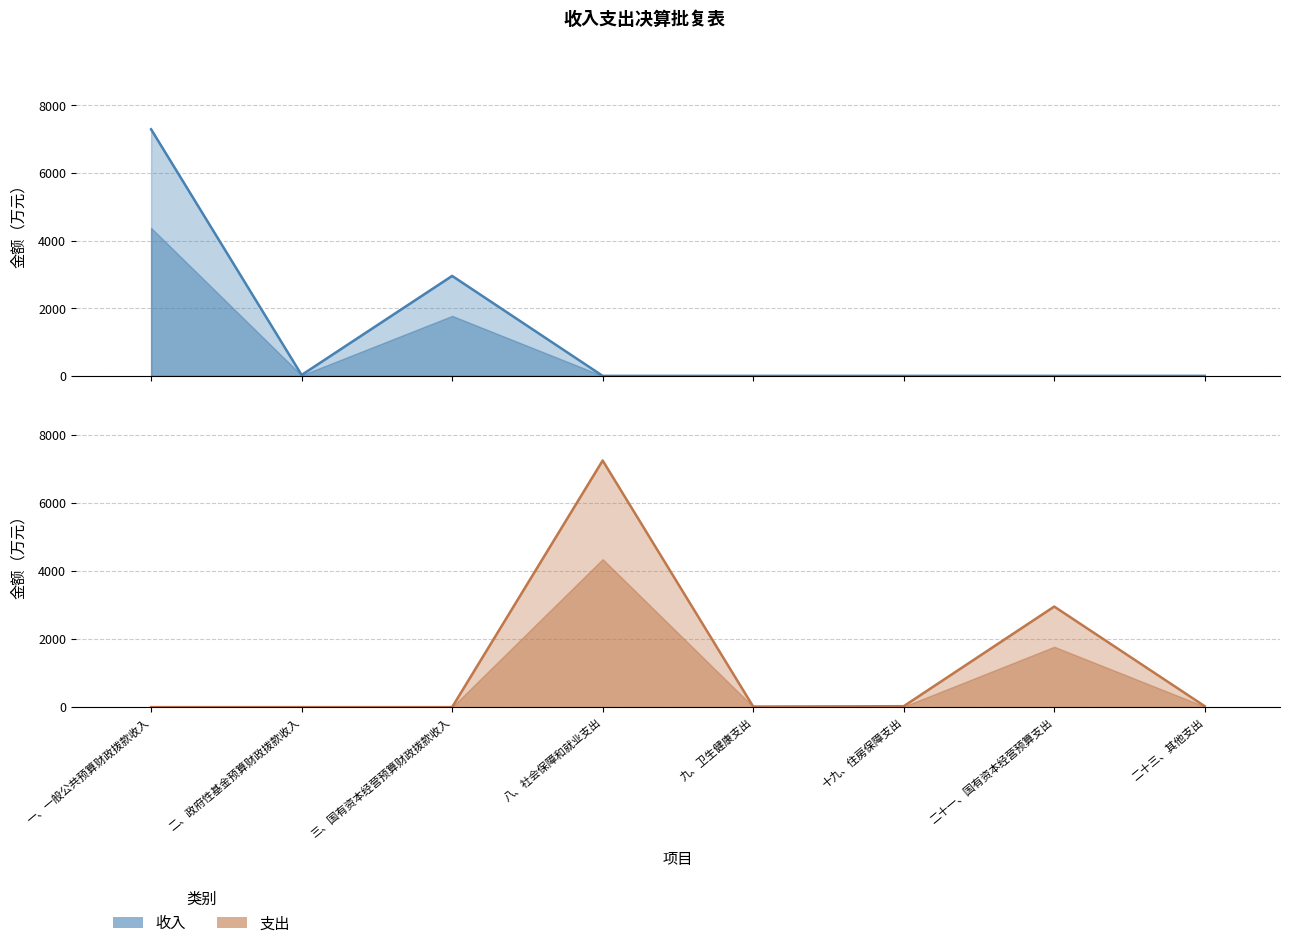

How many values in 支出 are above zero?

5